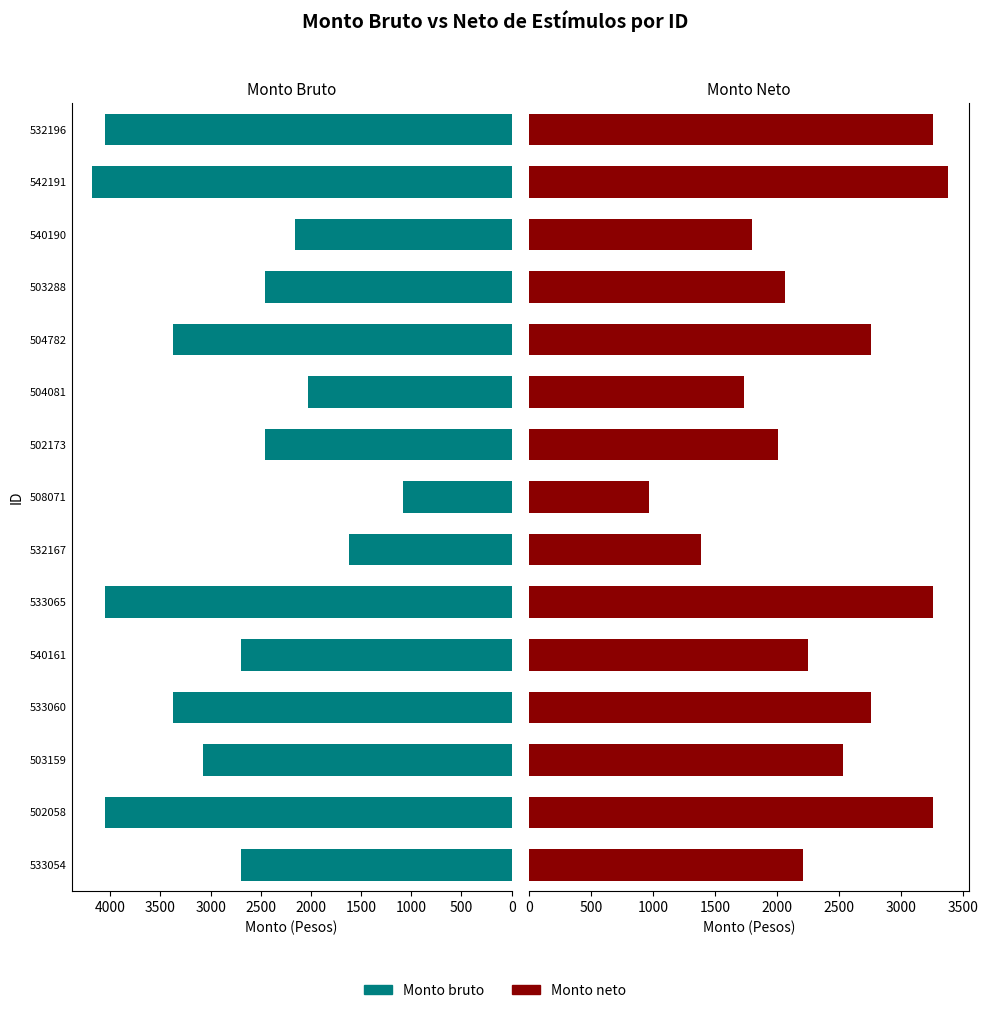

Reading right to left, transcribe all the data shown in this chart.

Monto bruto: 4048.6	4176.5	2159.2	2456.7	3373.8	2024.3	2456.7	1079.6	1619.4	4048.6	2699.1	3373.8	3070.9	4048.6	2699.1
Monto neto: 3257.6	3379.3	1799.3	2060.6	2755.1	1727.7	2001.8	965.3	1384.9	3255.0	2245.5	2755.1	2529.1	3257.6	2208.4